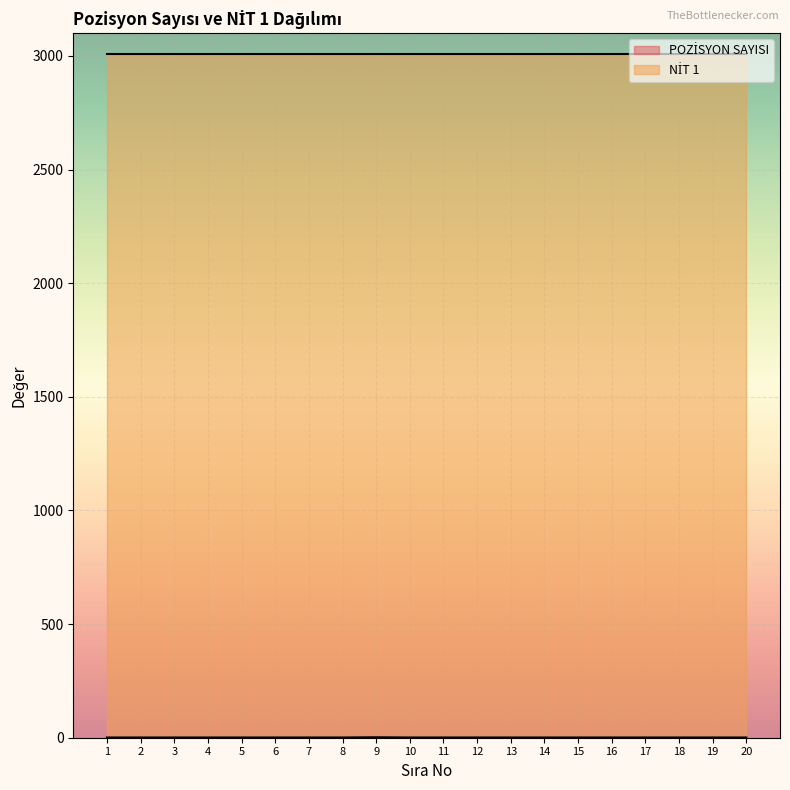

What is the smallest value displayed?

1